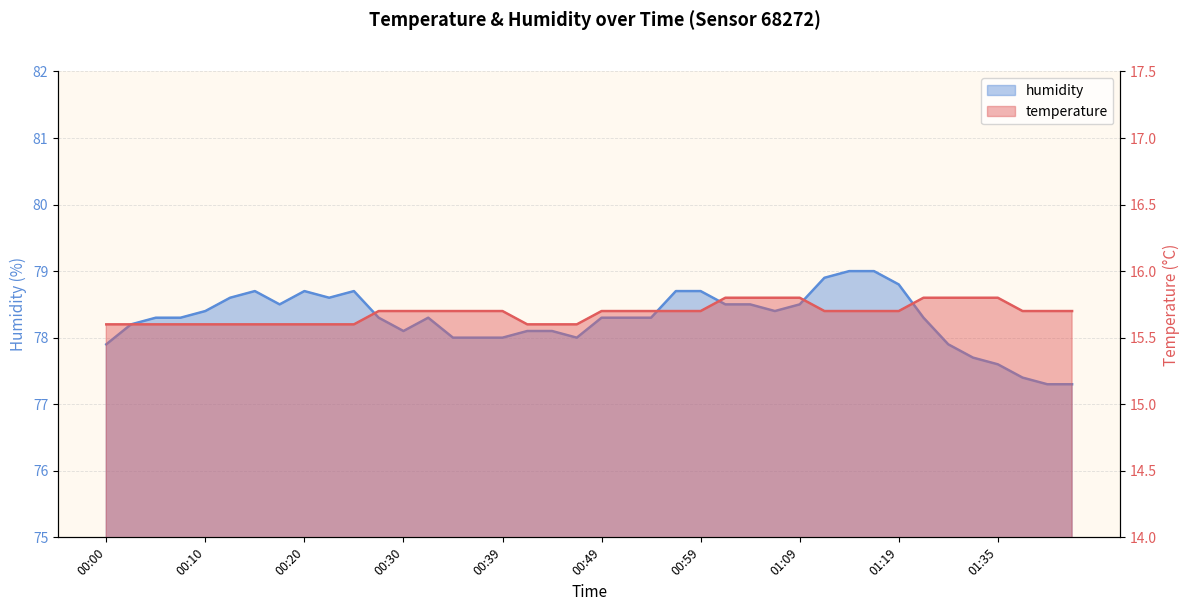

Where is humidity nearest to the value 78?

00:34